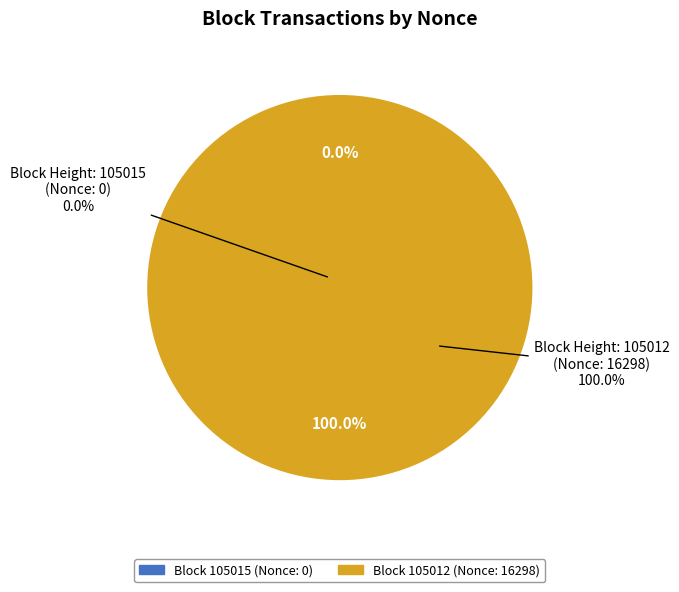

Combined, do 105012 and 105015 account for over 50%?

Yes